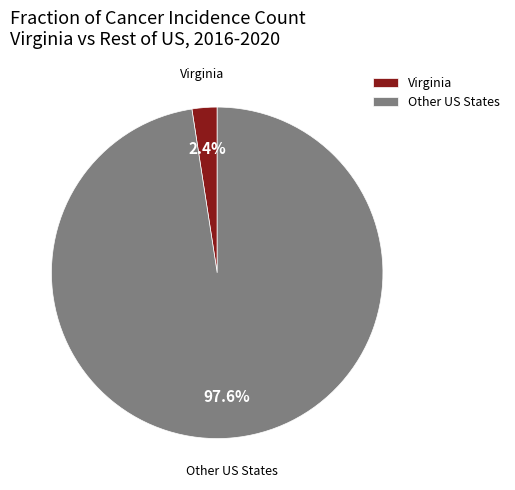

Is there a majority slice in this chart?

Yes